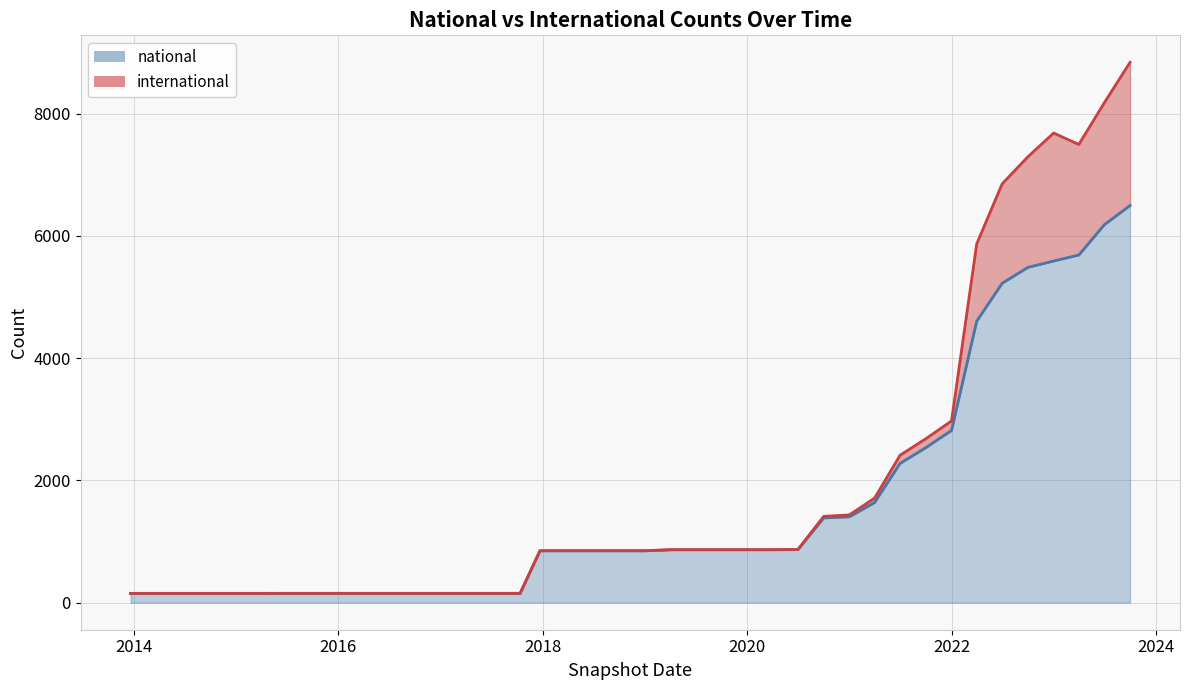

The value at 2015-01-19 is 150. True or false?

True